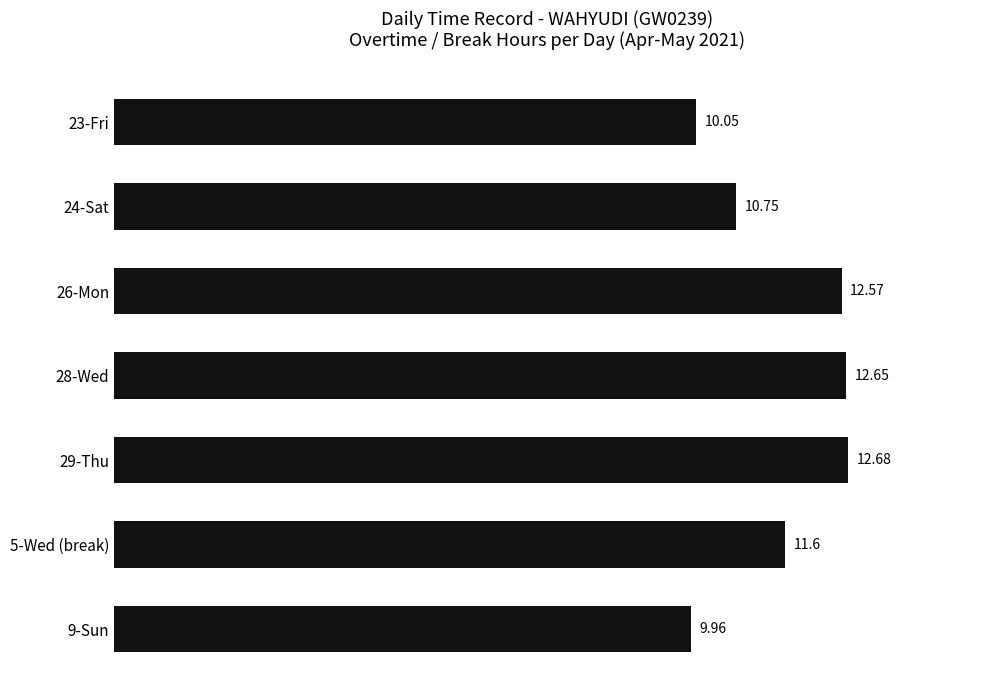

Between 24-Sat and 5-Wed (break), which is larger?

5-Wed (break)